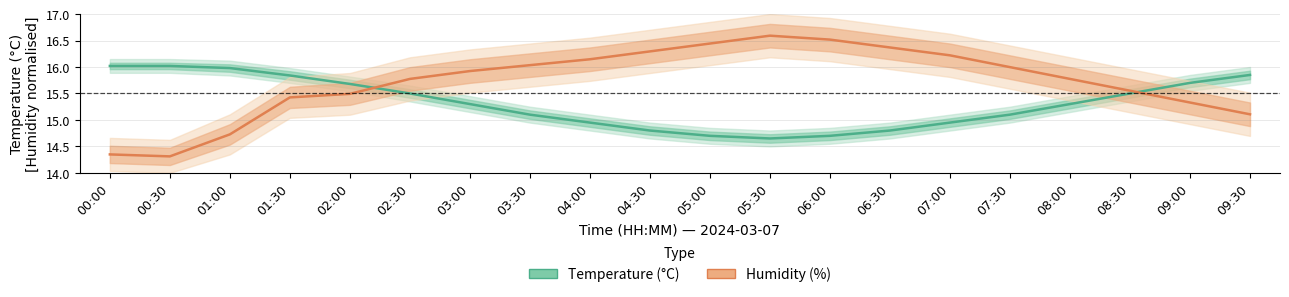

At which category is the sum across all series the highest?

02:30